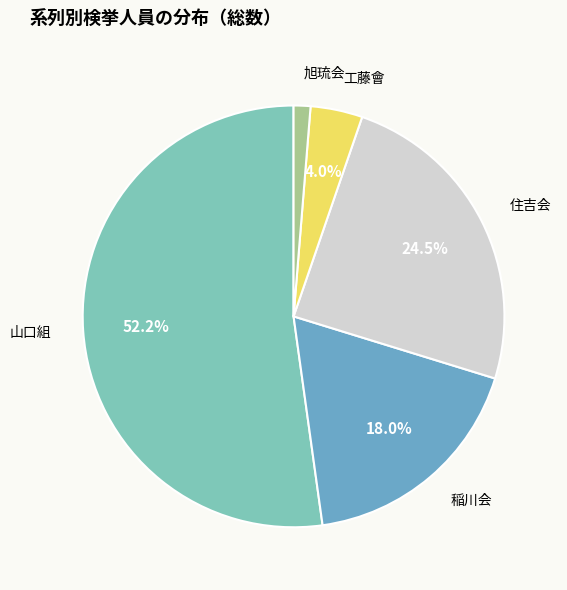

Do 稲川会 and 山口組 together represent more than half of the pie?

Yes